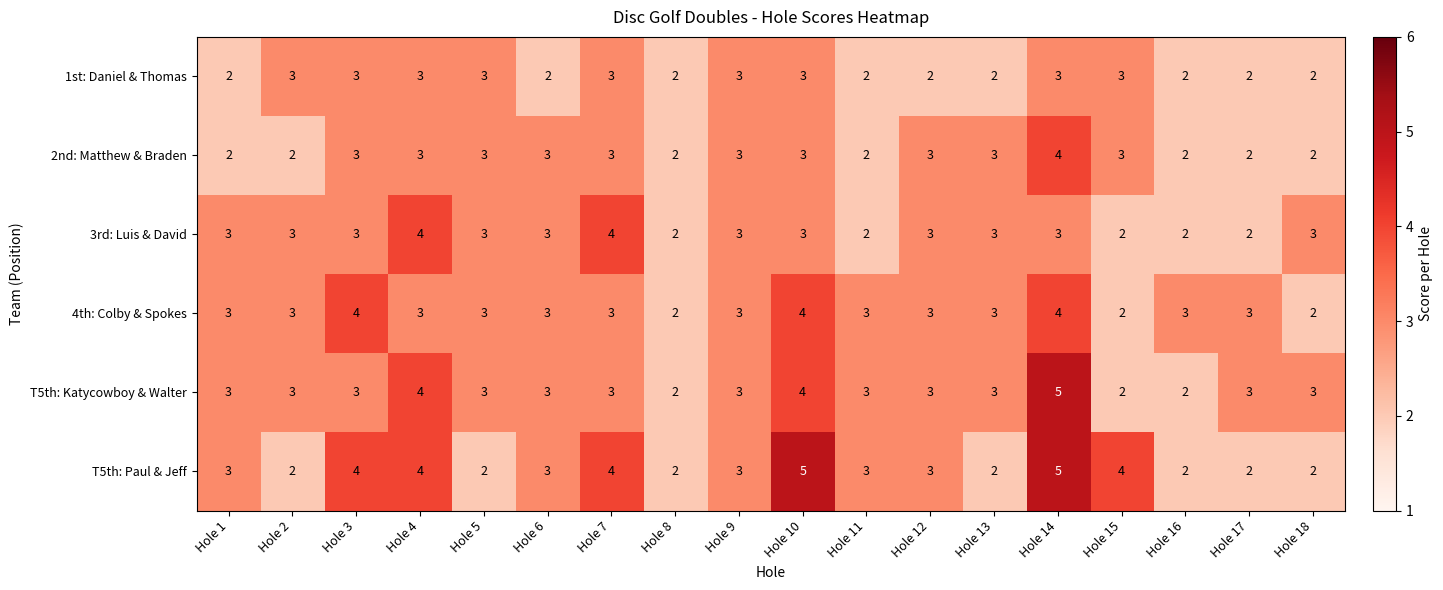

Between Hole 3 and Hole 5, which series saw the biggest shift?

T5th: Paul & Jeff